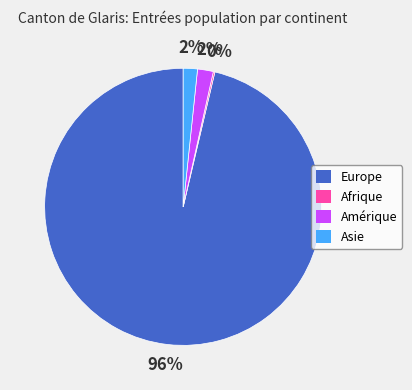

Do Asie and Europe together represent more than half of the pie?

Yes